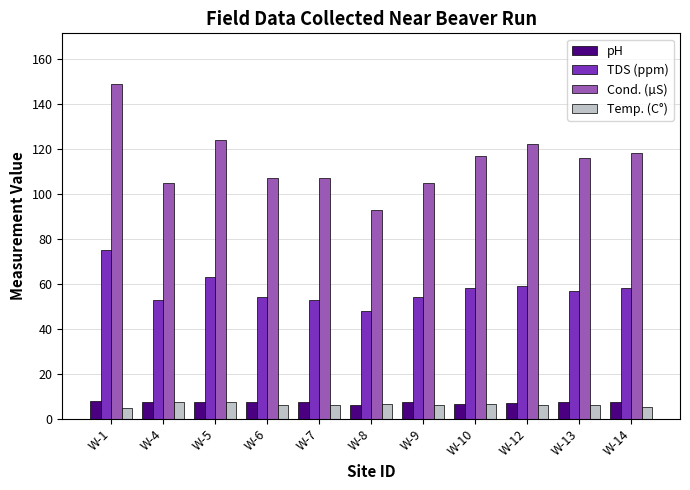

What is the maximum value shown in the chart?

149.0